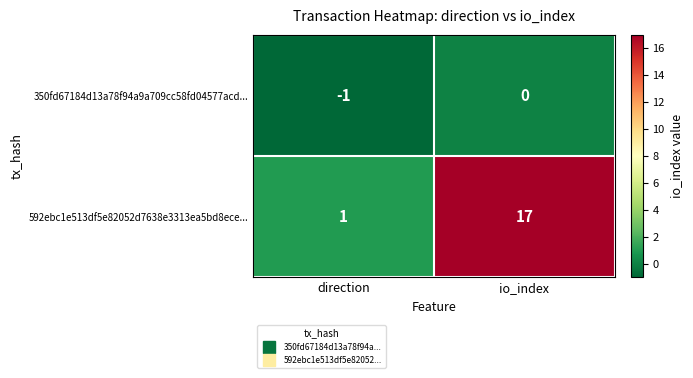

Reading left to right, transcribe all the data shown in this chart.

350fd67184d13a78f94a9a709cc58fd04577acd...: -1	0
592ebc1e513df5e82052d7638e3313ea5bd8ece...: 1	17